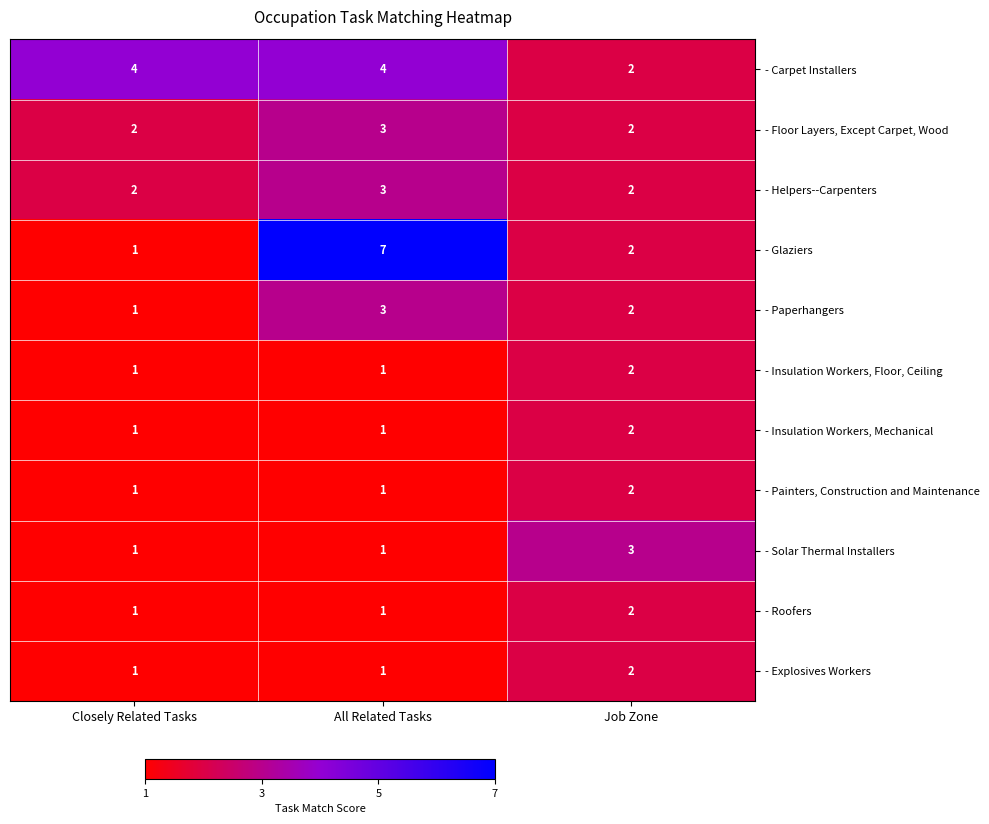

What is the total value across all series at Closely Related Tasks?

16